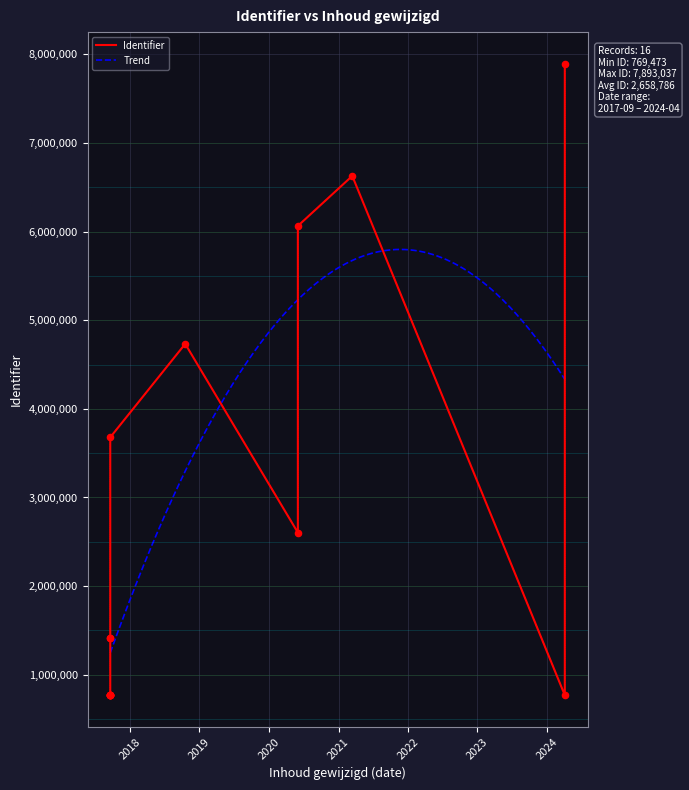

What is the ratio of the value at 2017-09-19 to the value at 2017-09-19?

2.6